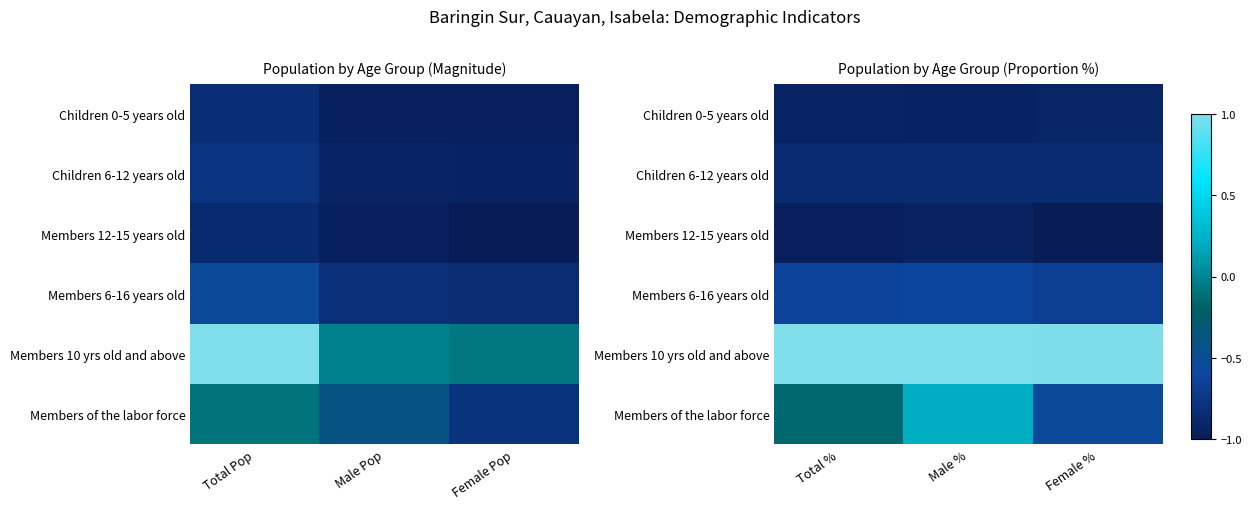

Is it true that Members 12-15 years old equals -0.6 at Male %?

False